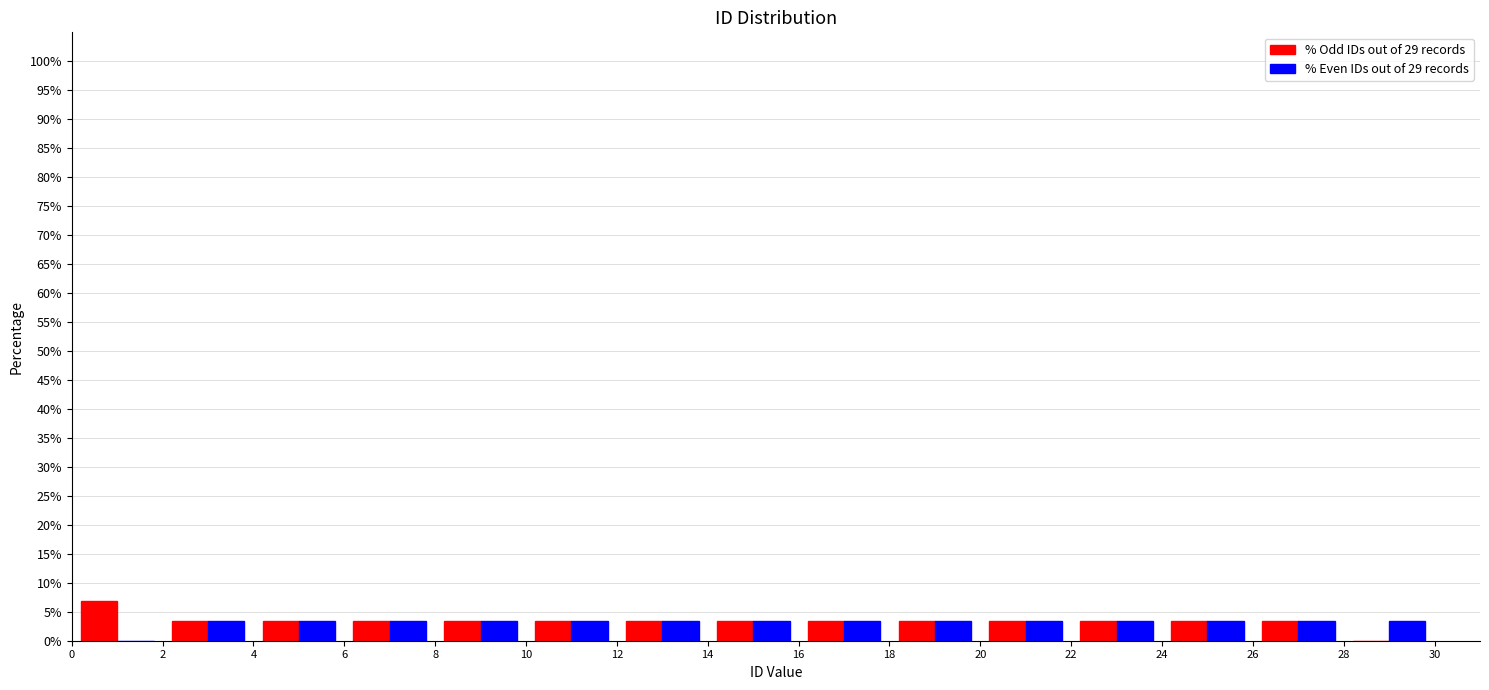

What is the height of the % Odd IDs out of 29 records bar covering 22 to 24 on the x-axis? The values are not printed on the chart, so give them approximately, as read against the axis.

3.5